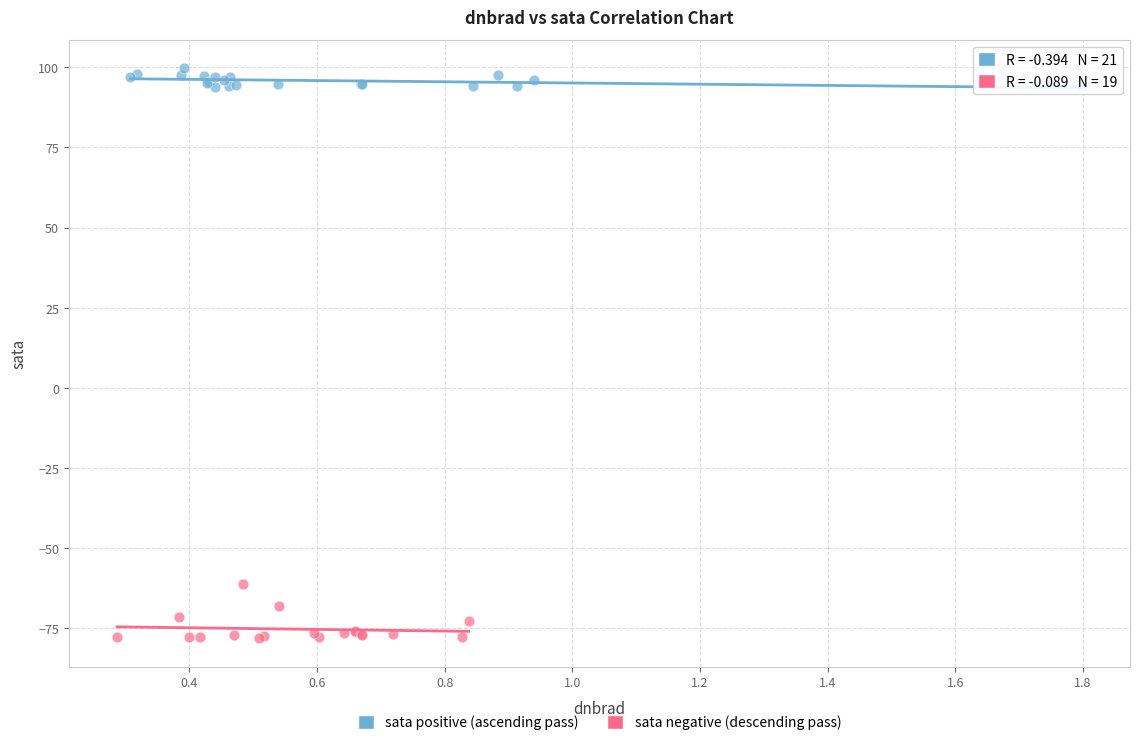

Which series has the largest Y range (max minus min)?

sata negative (descending pass)